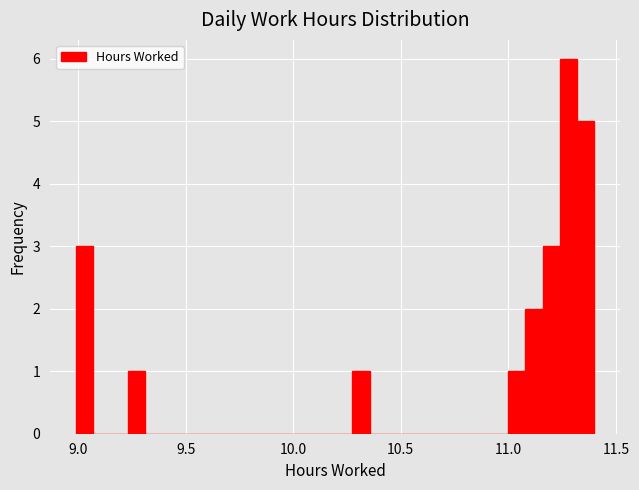

Read against the x-axis, roughly where is the centre of the tallest bar?

11.30